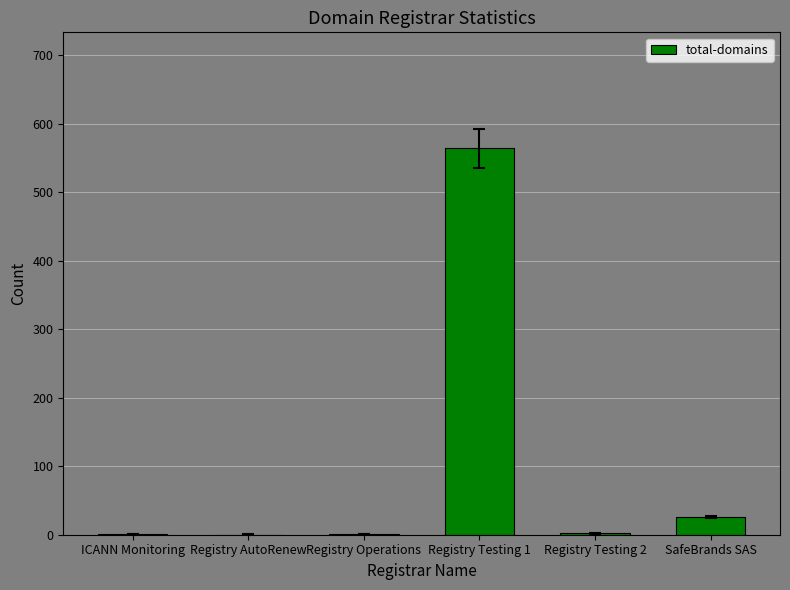

True or false: the data shows 0 at Registry AutoRenew.

True